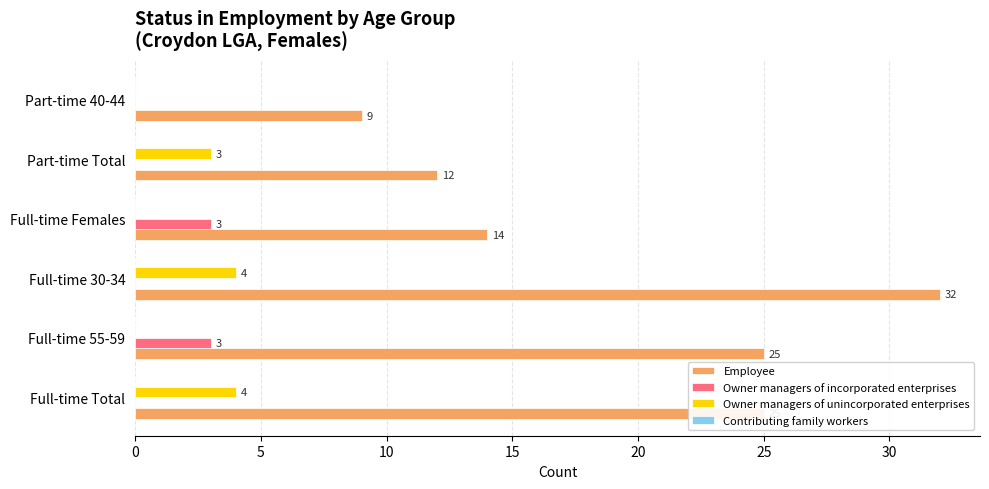

Which series has the largest total across all categories?

Employee